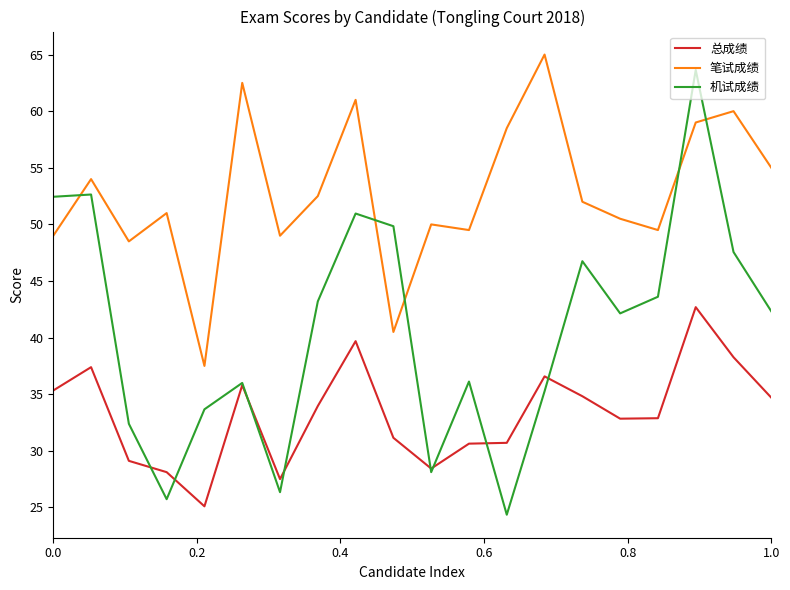

Which series has the largest total across all categories?

笔试成绩